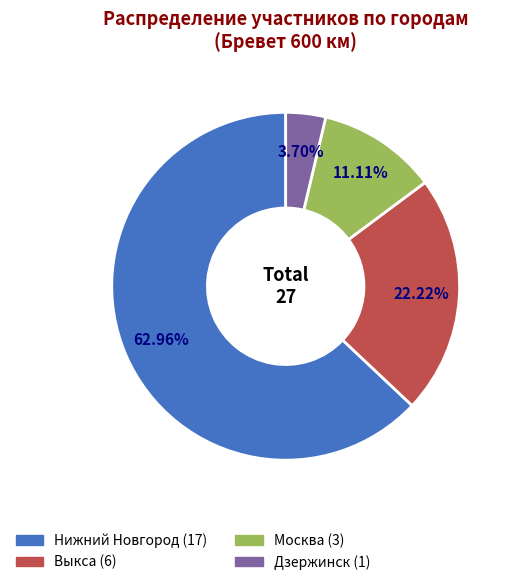

Does Нижний Новгород account for over 50% of the chart?

Yes